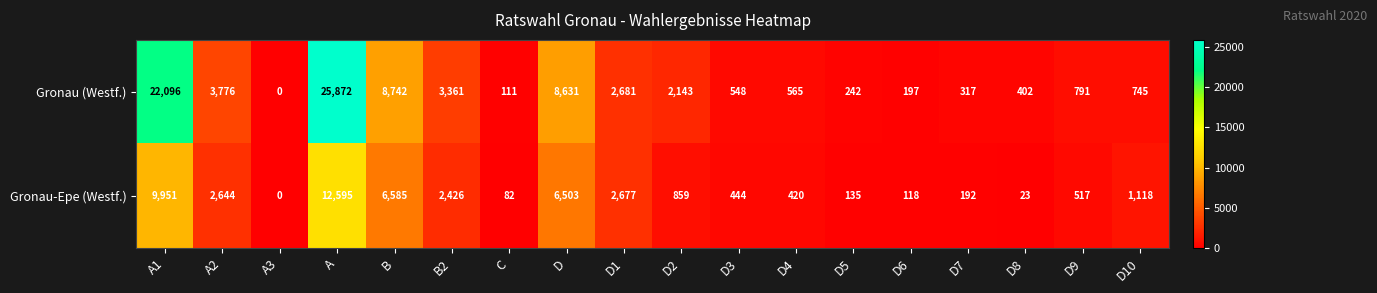

The Gronau-Epe (Westf.) series shows 859 at D2. True or false?

True